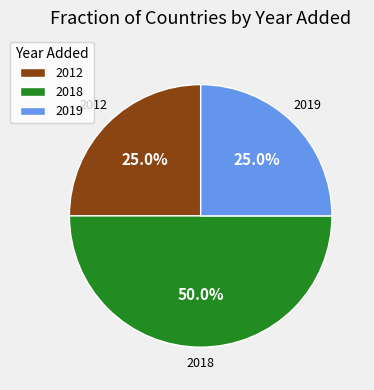

How many slices are in this pie chart?

3